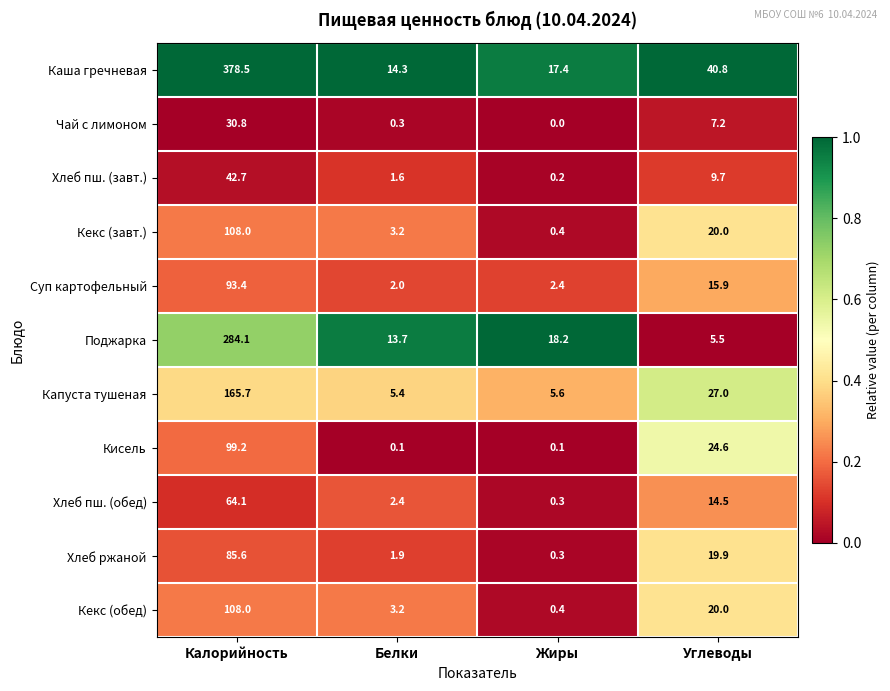

At which label does Кекс (обед) first exceed 20?

Калорийность